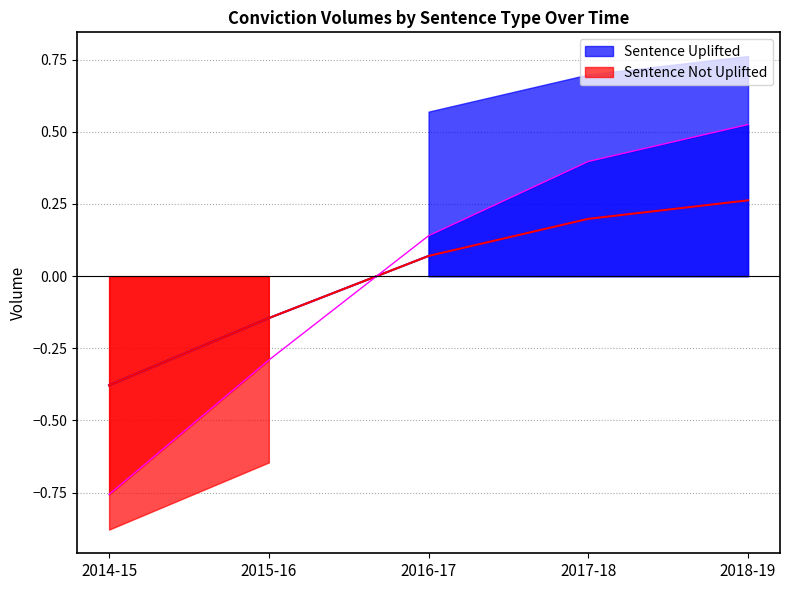

What is the value of the Sentence Uplifted point at the 4th from the left?

0.2